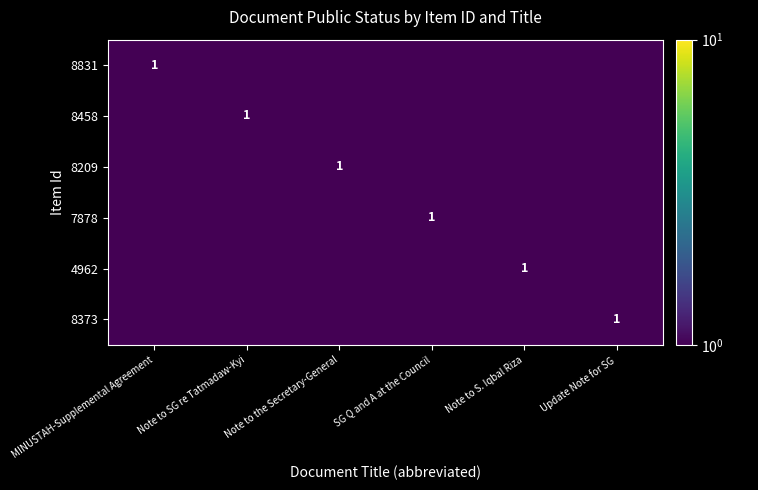

The 8458 series shows 0.6 at Note to SG re Tatmadaw-Kyi. True or false?

False